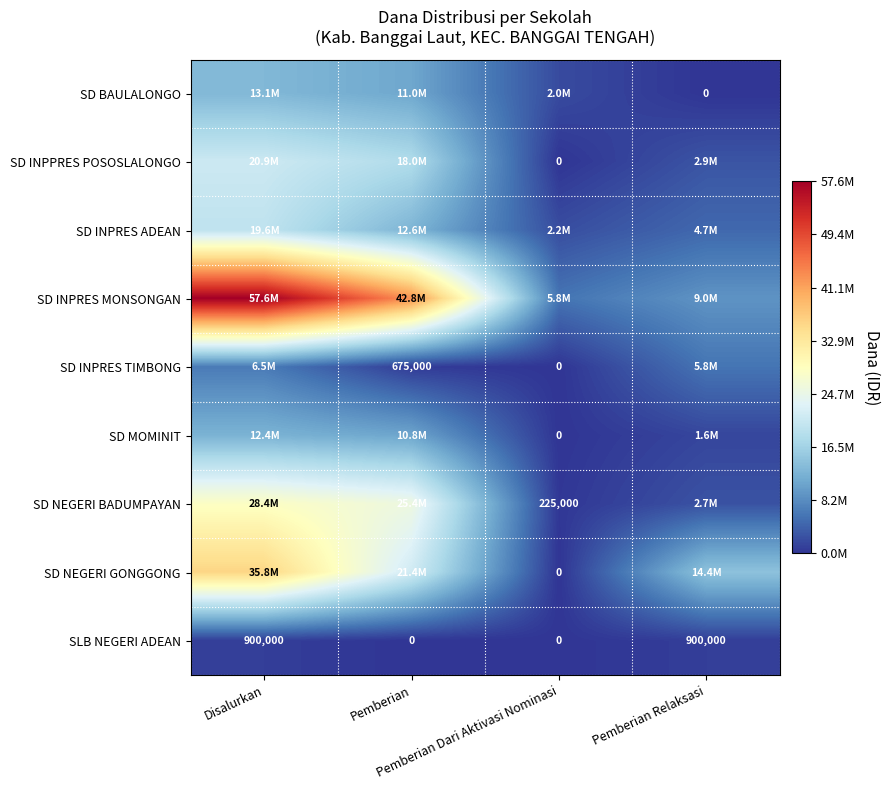

What is the highest value of the SLB NEGERI ADEAN series?

900000